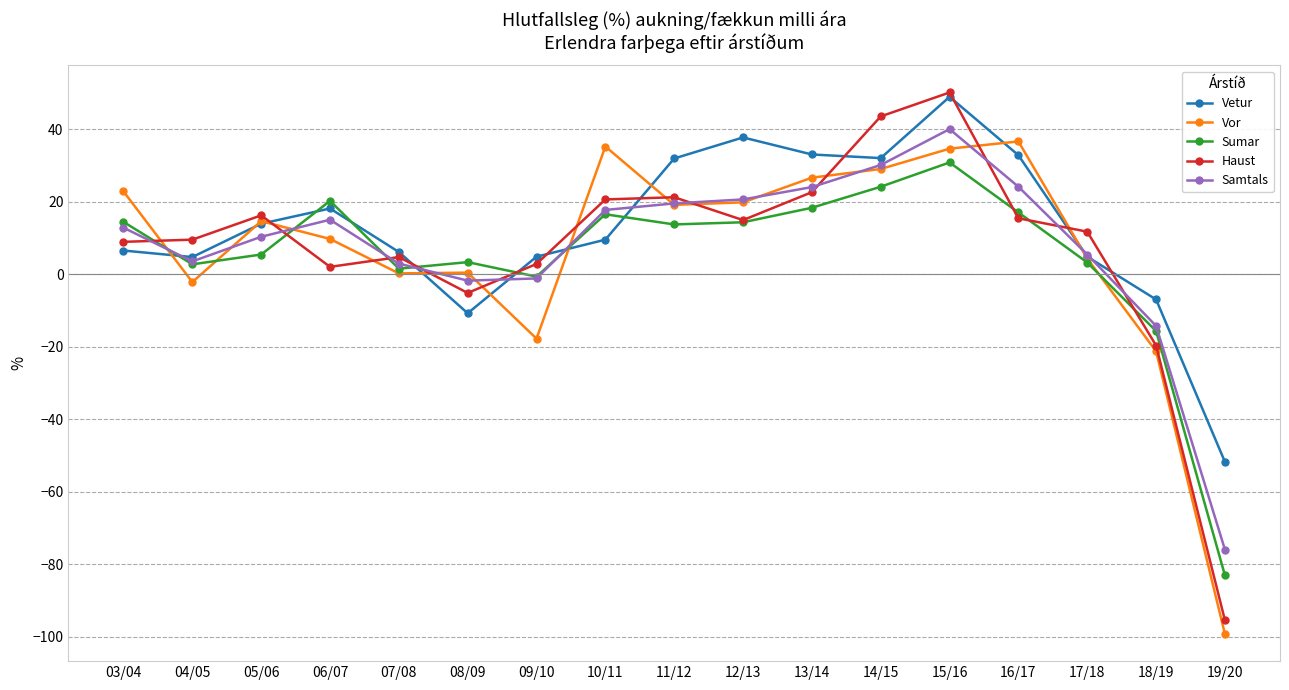

Where does the Sumar series first go above 13?

03/04